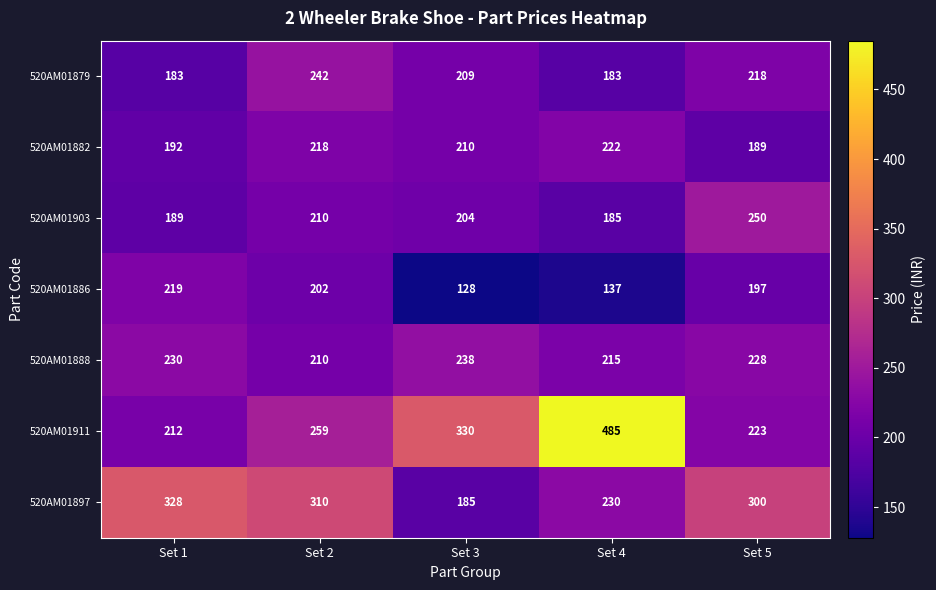

What is the difference between the second highest and second lowest values in the 520AM01897 series?

80